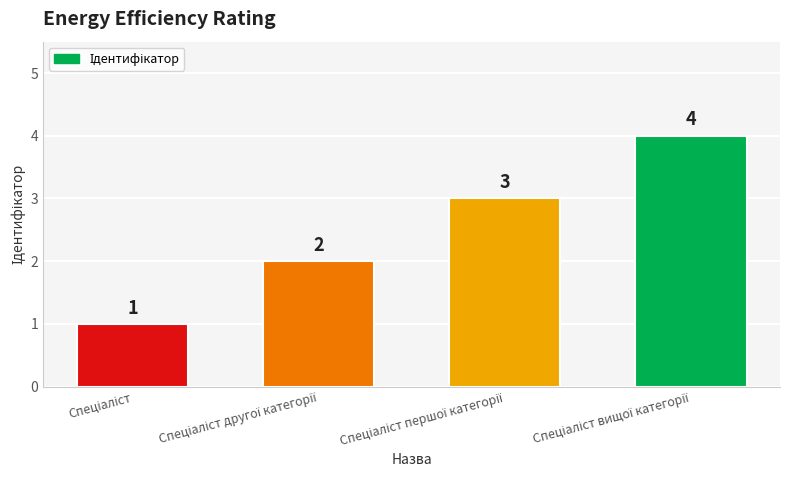

How many values are below 3?

2